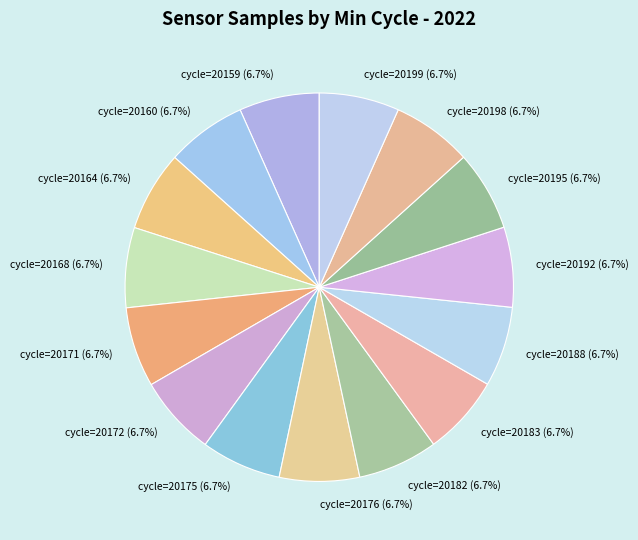

Is there a majority slice in this chart?

No